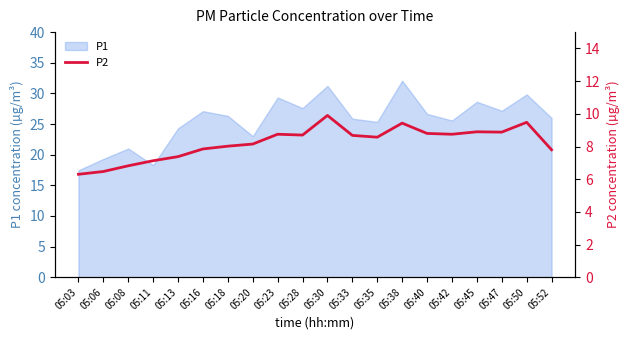

Where is the data nearest to the value 8?

05:18